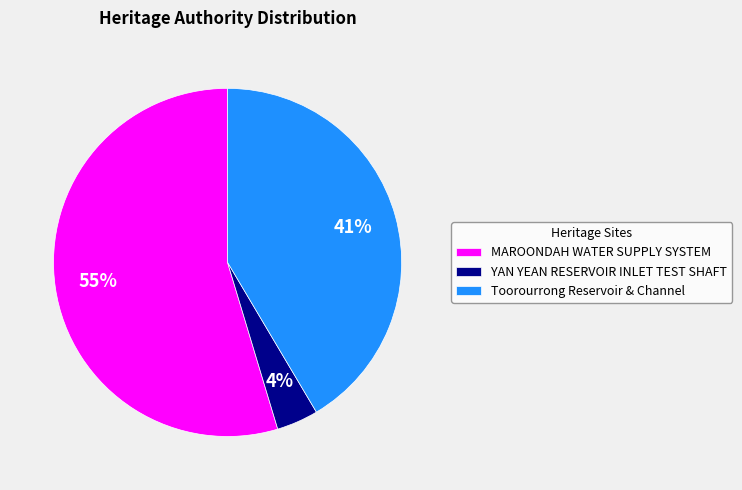

Count the number of slices in the pie.

3